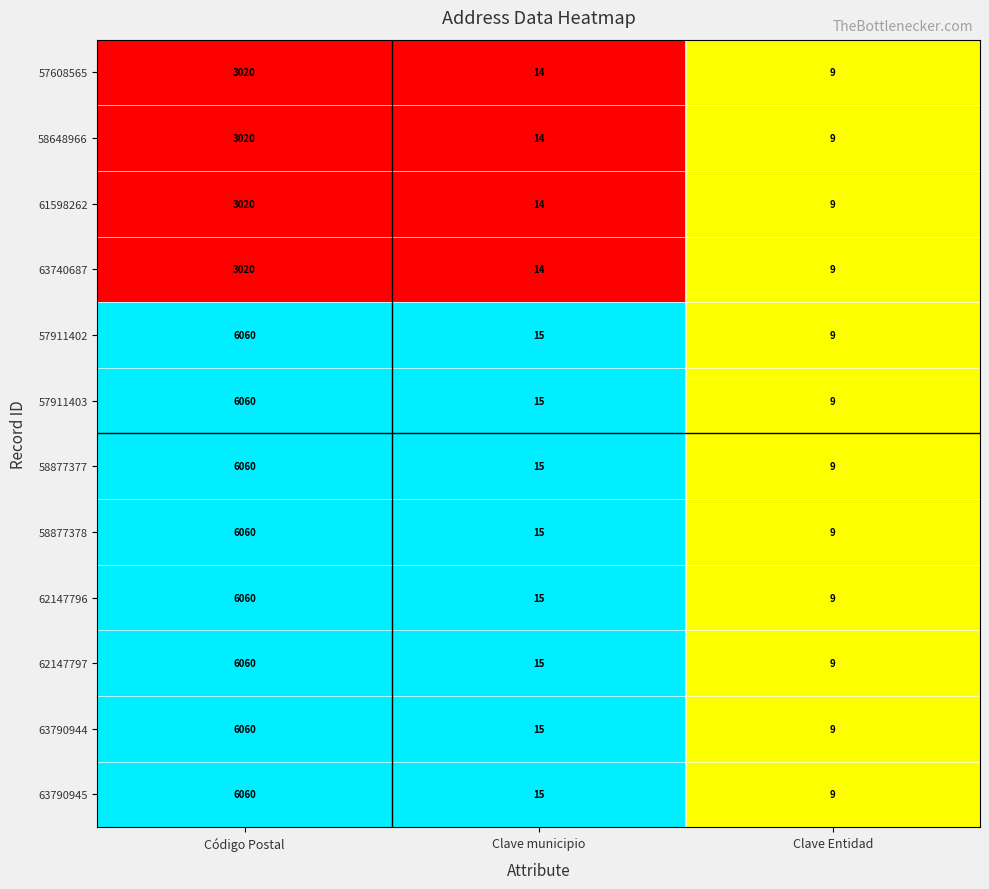

List the labels in order of 58877377 value, smallest first.

Clave Entidad, Clave municipio, Código Postal